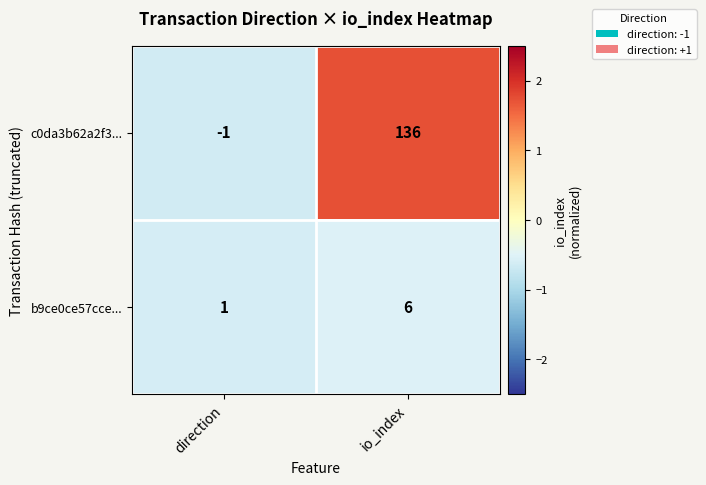

The b9ce0ce57cce... series shows 2 at io_index. True or false?

False